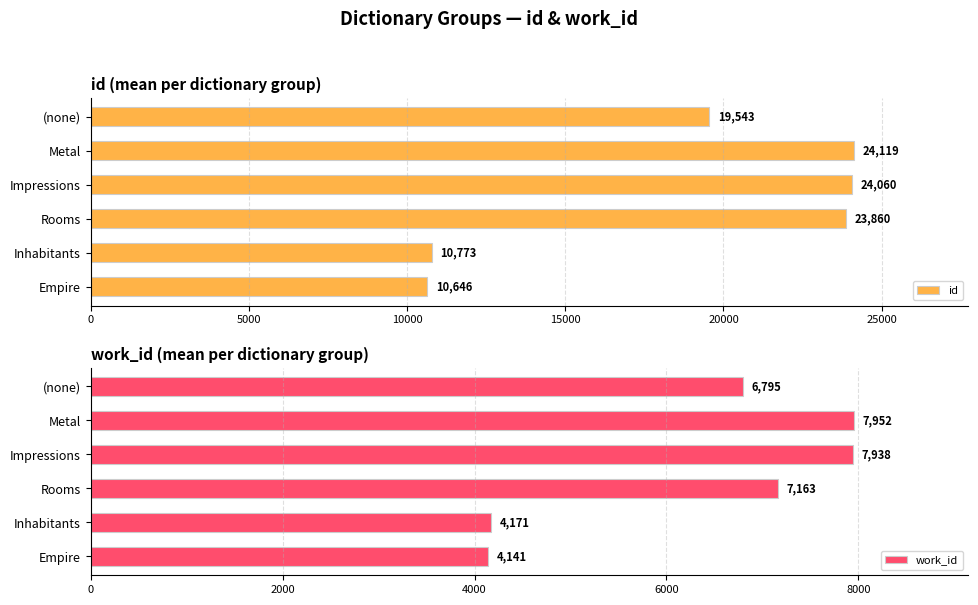

At how many categories does at least one series exceed 15698?

4